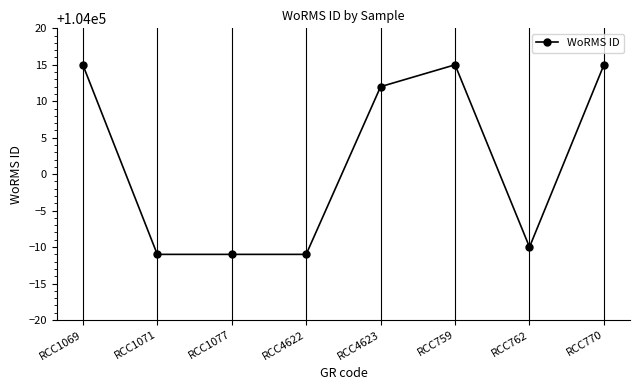

What is the smallest value displayed?

103989